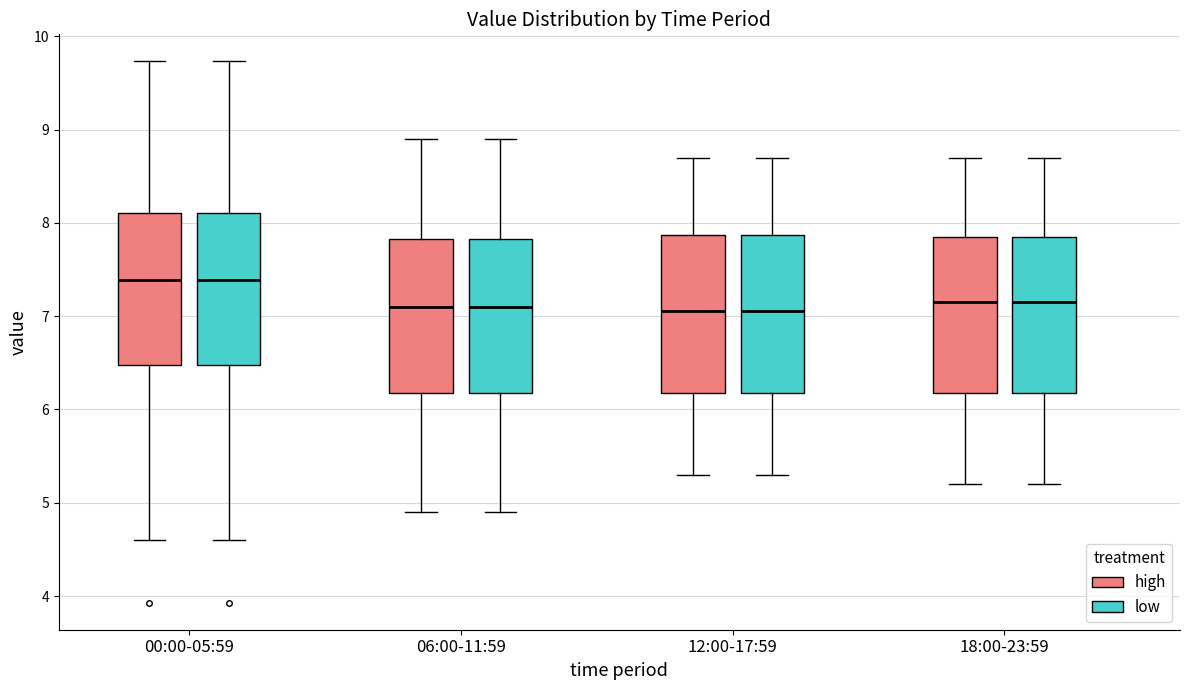

Reading left to right, transcribe this box plot: for each box, give where its median line is, the range the box spans, and where its two whiskers end, as read against the y-axis. The values are not printed on the chart, so give them approximately, as read against the axis.

00:00-05:59 (high): median 7.4, box 6.5 to 8.1, whiskers 4.6 to 9.7
00:00-05:59 (low): median 7.4, box 6.5 to 8.1, whiskers 4.6 to 9.7
06:00-11:59 (high): median 7.1, box 6.2 to 7.8, whiskers 4.9 to 8.9
06:00-11:59 (low): median 7.1, box 6.2 to 7.8, whiskers 4.9 to 8.9
12:00-17:59 (high): median 7.1, box 6.2 to 7.9, whiskers 5.3 to 8.7
12:00-17:59 (low): median 7.1, box 6.2 to 7.9, whiskers 5.3 to 8.7
18:00-23:59 (high): median 7.2, box 6.2 to 7.9, whiskers 5.2 to 8.7
18:00-23:59 (low): median 7.2, box 6.2 to 7.9, whiskers 5.2 to 8.7